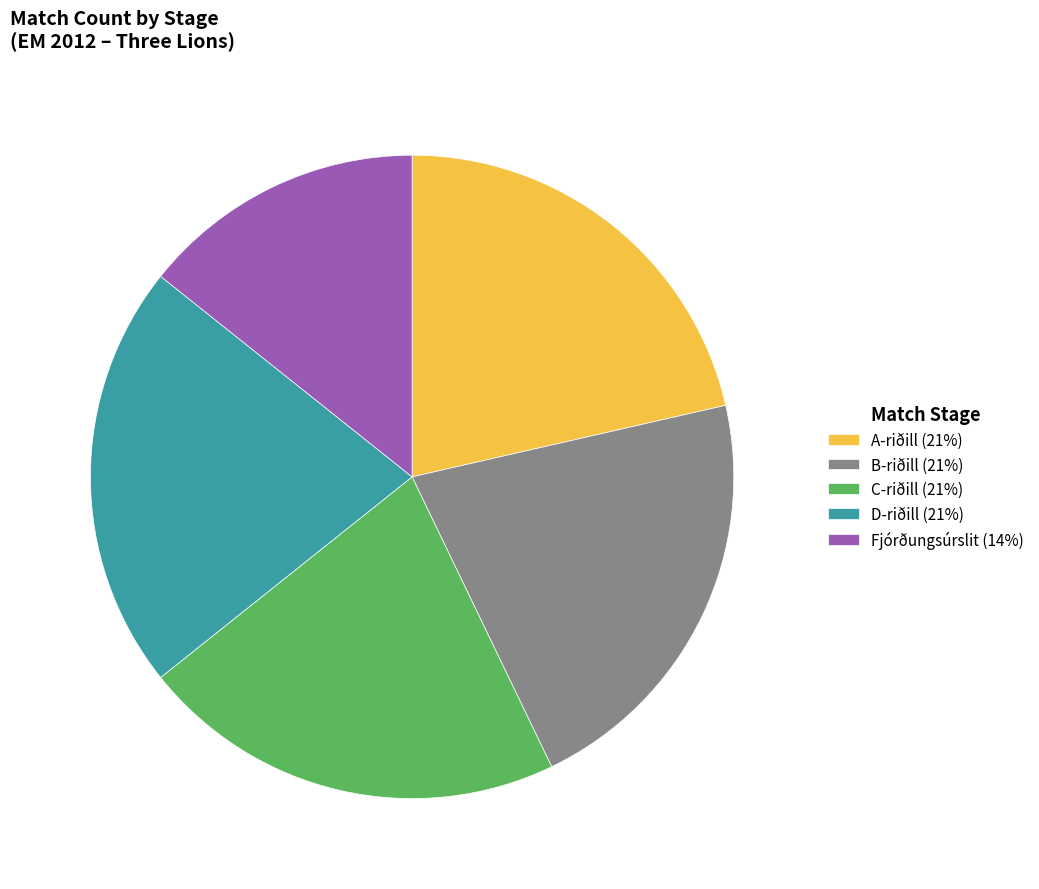

What is the ratio of the value at A-riðill (21%) to the value at Fjórðungsúrslit (14%)?

1.5